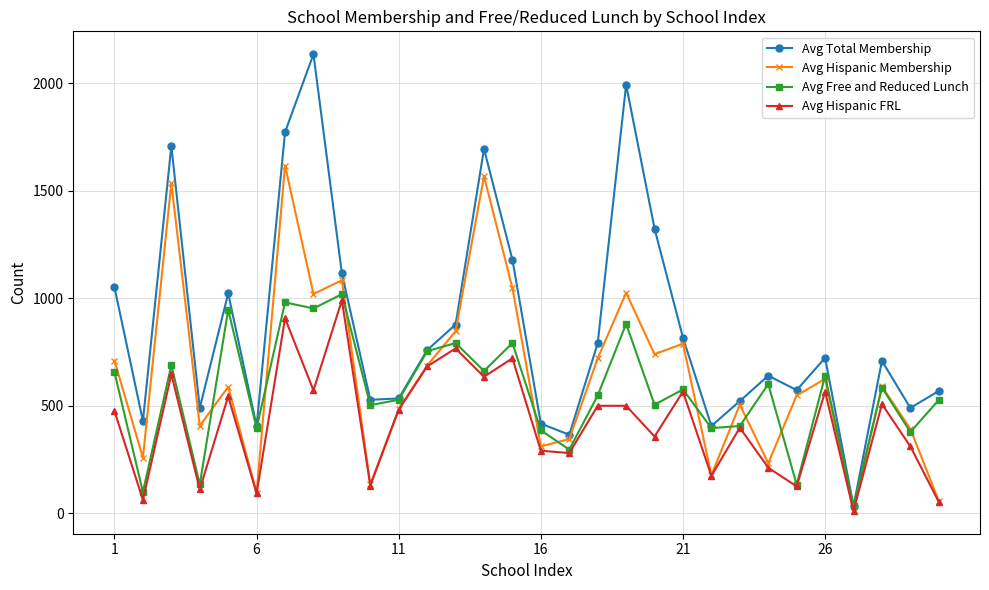

What is the highest value of the Avg Total Membership series?

2136